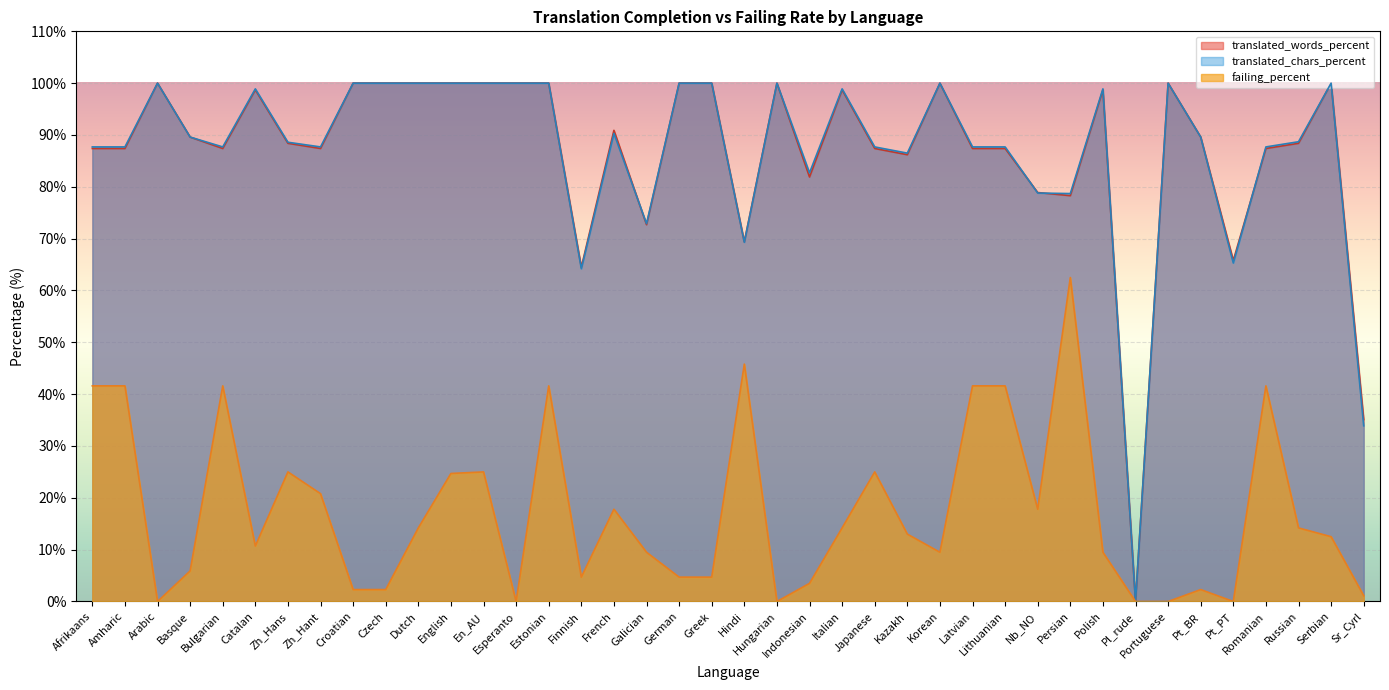

Is the value of translated_words_percent at Estonian greater than the value of translated_chars_percent at German?

No